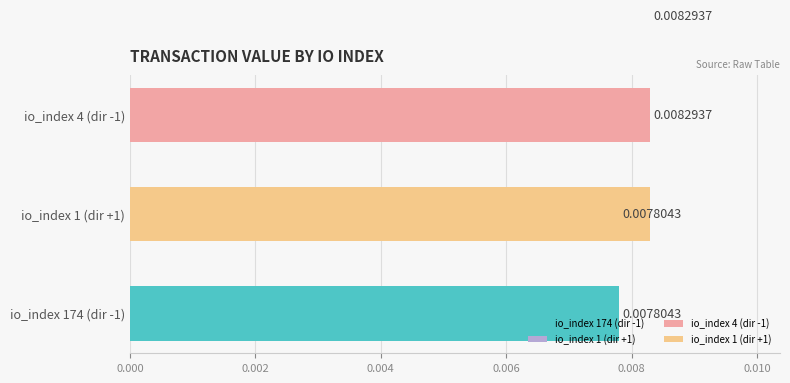

List the labels in order of value, smallest first.

174, 1, 4, 1